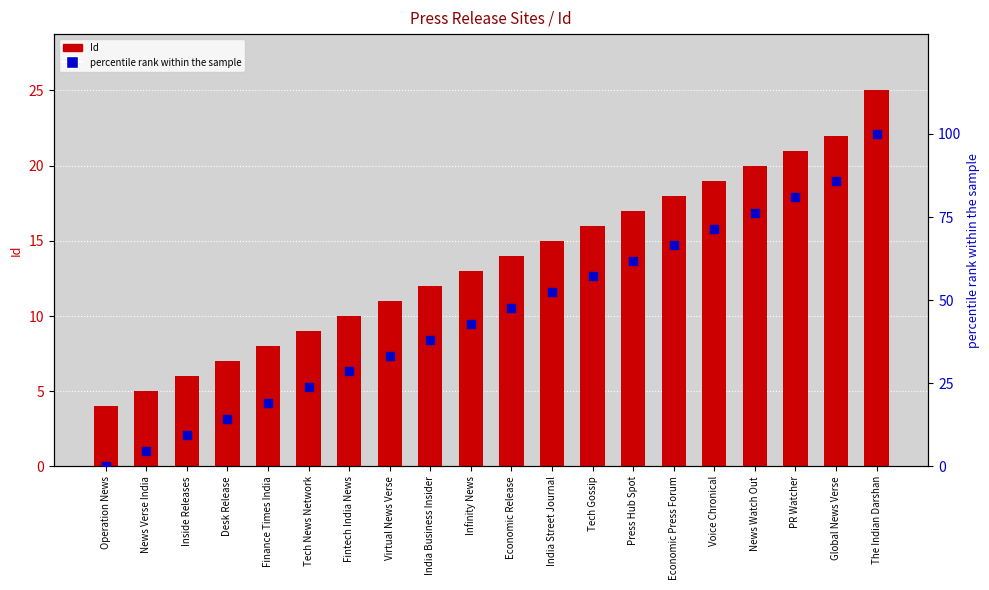

Which series has the largest total across all categories?

percentile rank within the sample